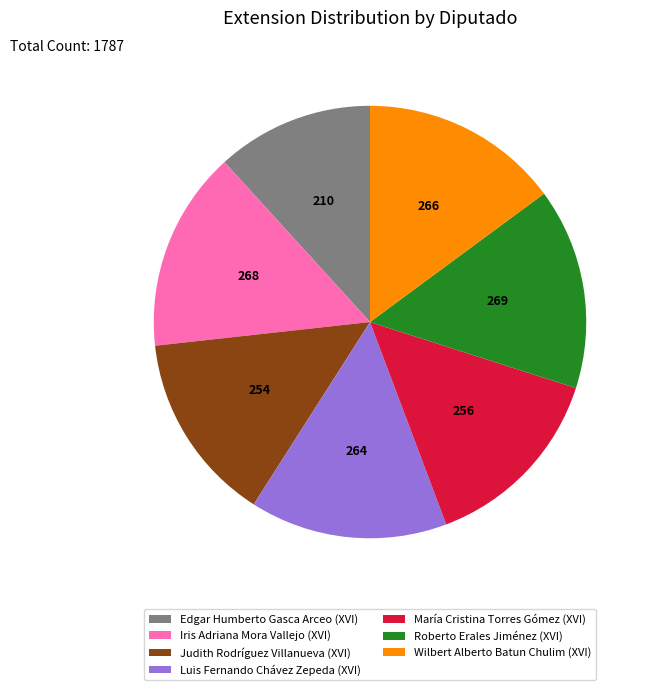

What is the ratio of the value at Roberto Erales Jiménez (XVI) to the value at Luis Fernando Chávez Zepeda (XVI)?

1.0